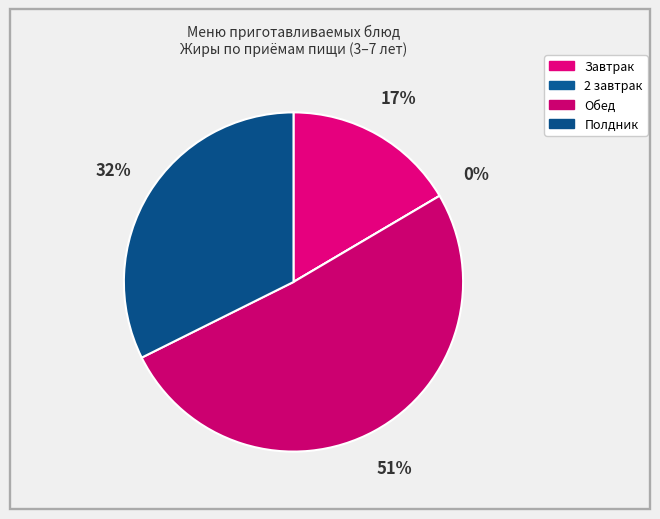

Which category has the biggest portion of the pie?

Обед